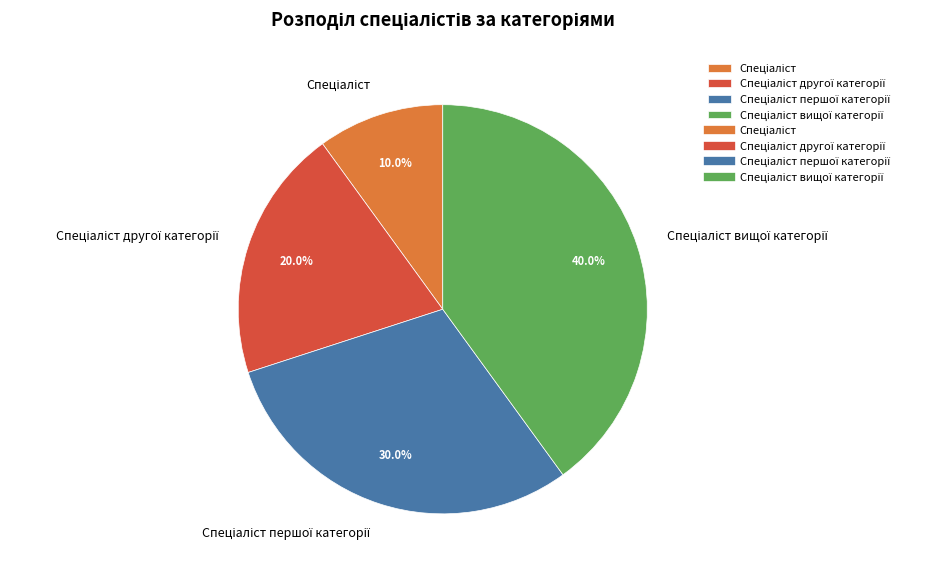

Is there a majority slice in this chart?

No